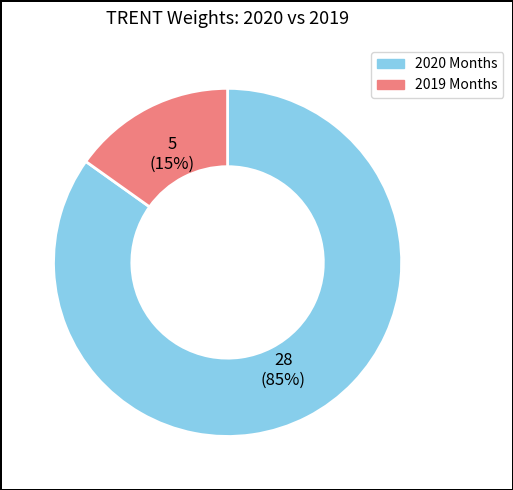

How many segments does this pie chart have?

2